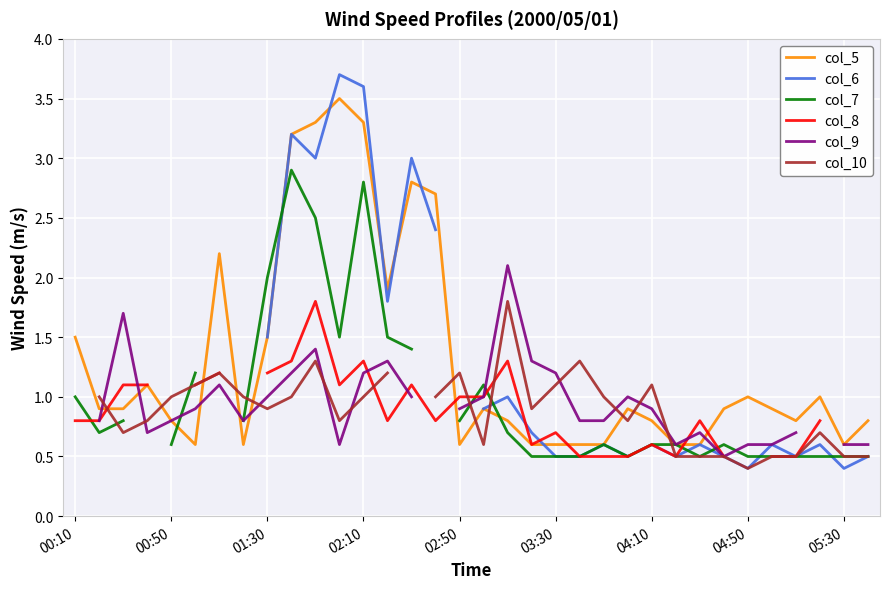

How many lines are shown in the chart?

6